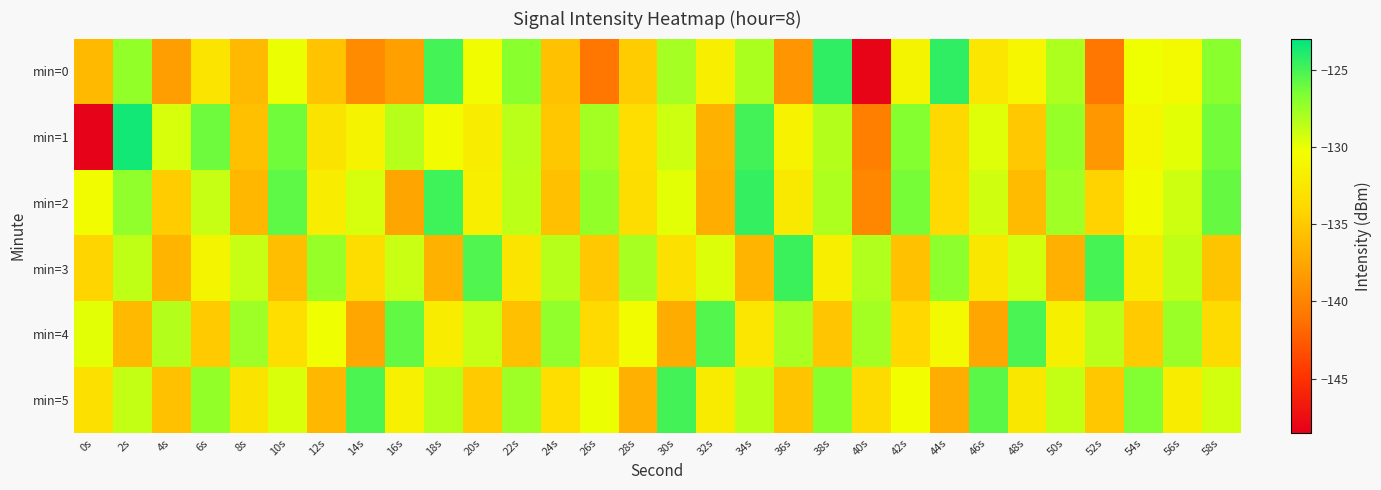

Between 8s and 4s, which is larger?

8s